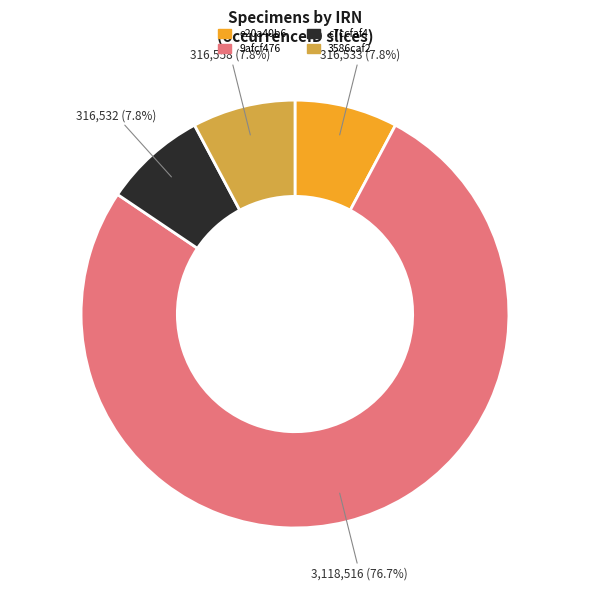

The e20a40b6 slice represents 16% of the pie. True or false?

False